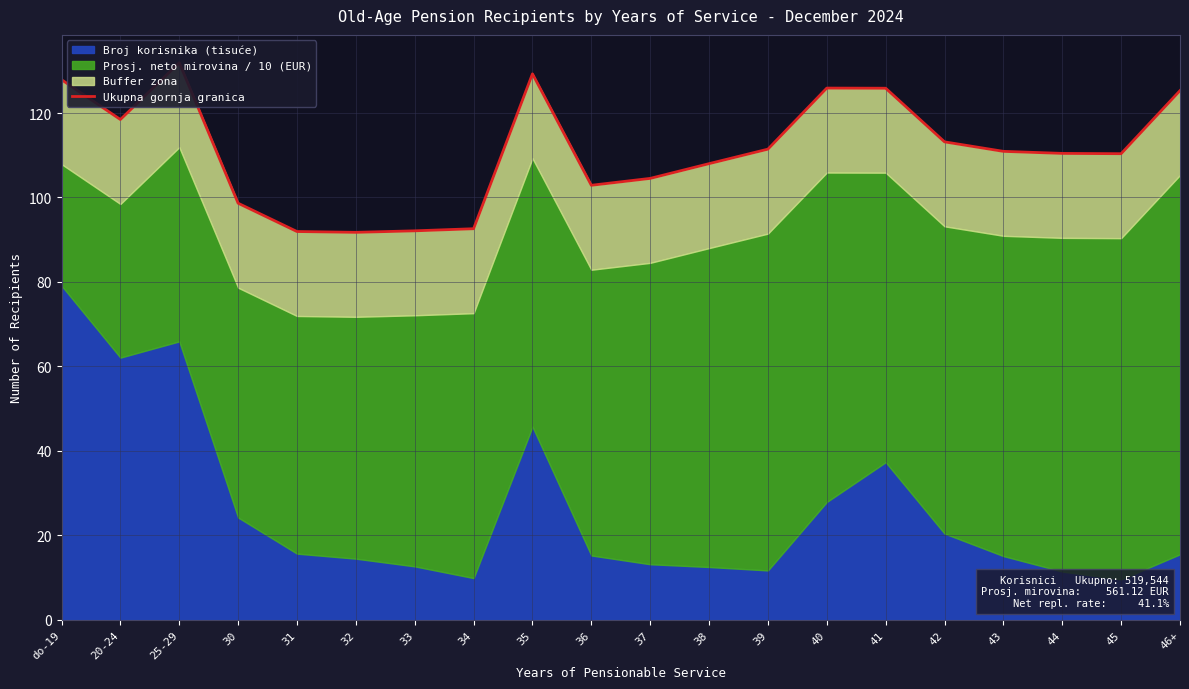

What is the difference between the second highest and second lowest values?

37.3